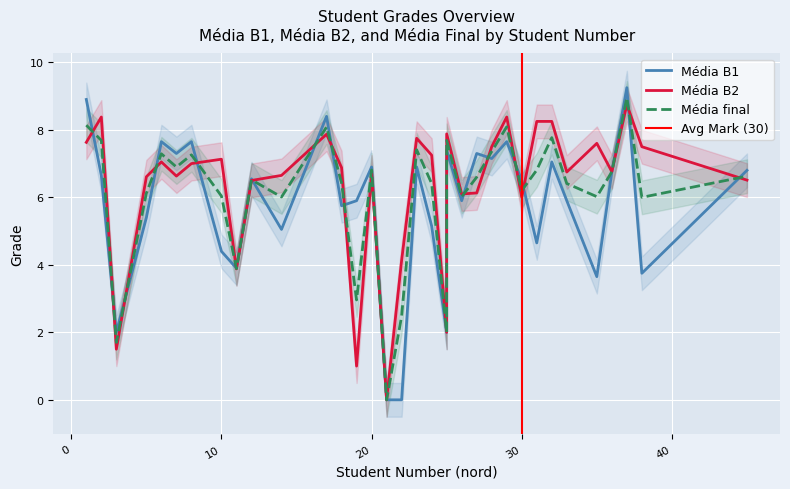

At which label does Média B1 reach its minimum?

21